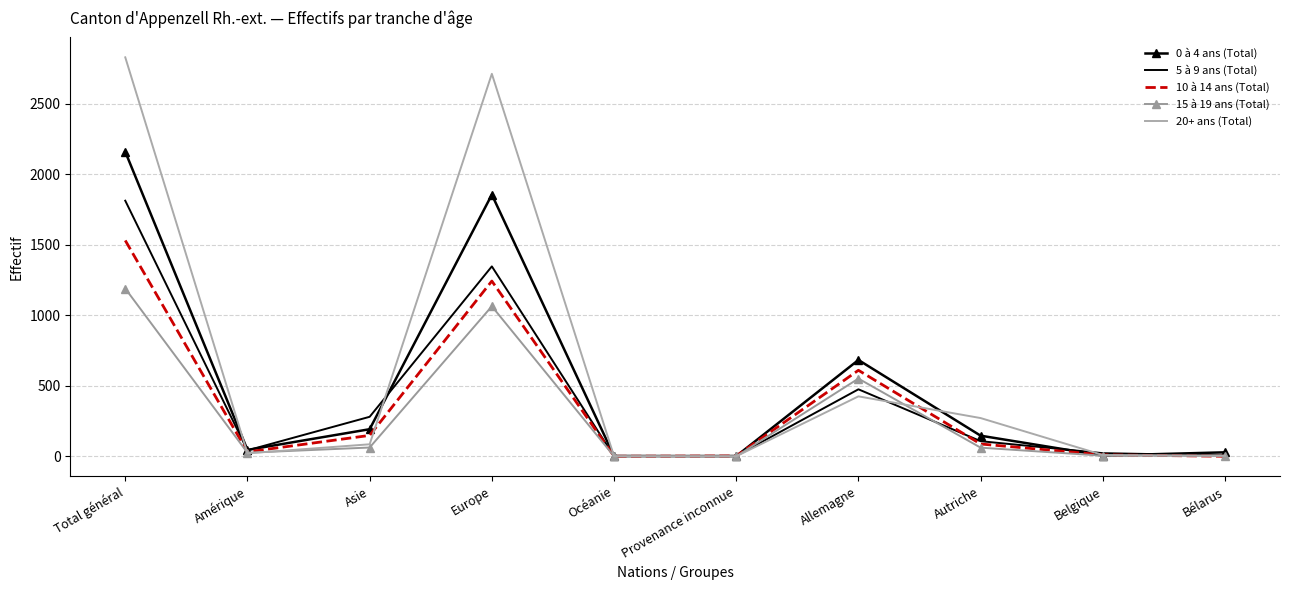

In 10 à 14 ans (Total), how many points are higher than both neighbors (excluding endpoints)?

2